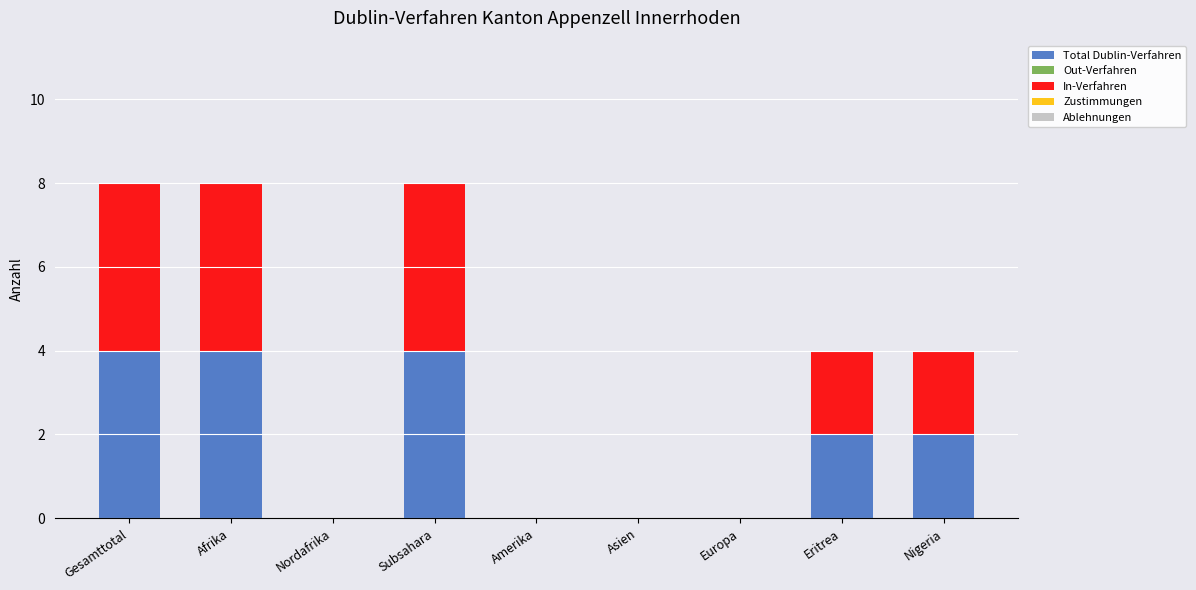

Does the chart contain stacked bars?

Yes